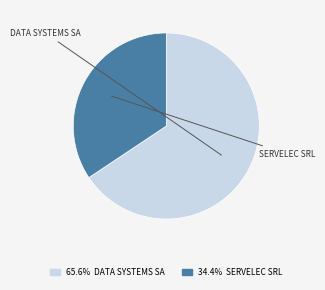

What percentage is the DATA SYSTEMS SA slice, to the nearest percent?

66%